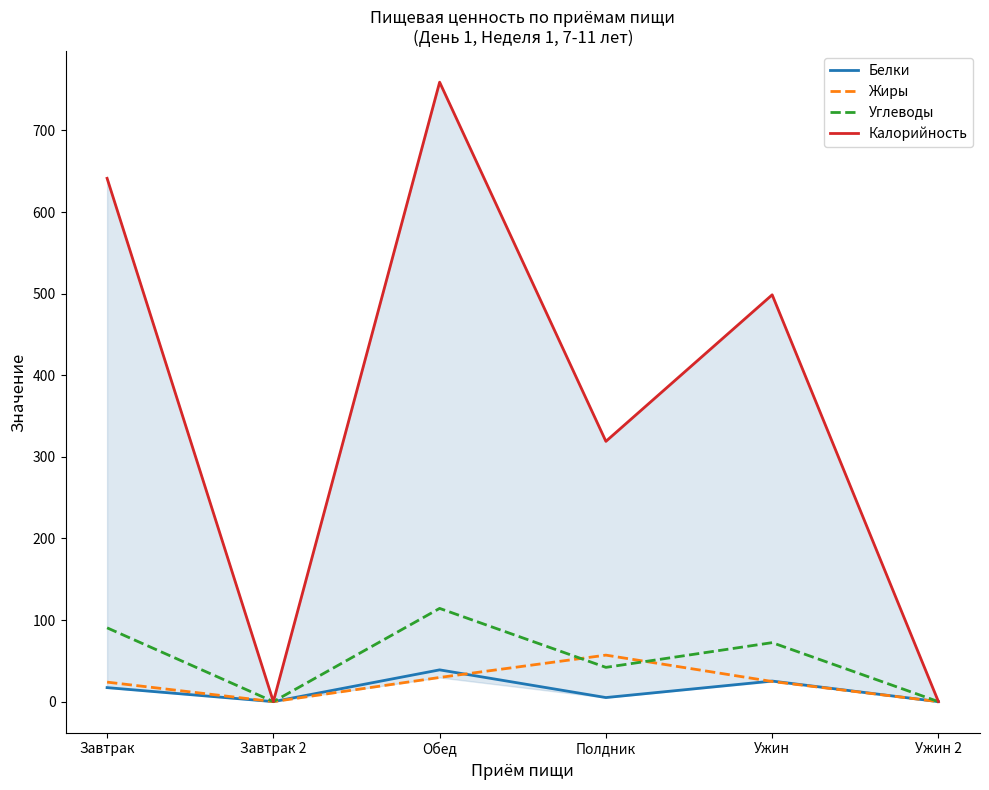

At which category does Белки reach its first local valley?

Завтрак 2